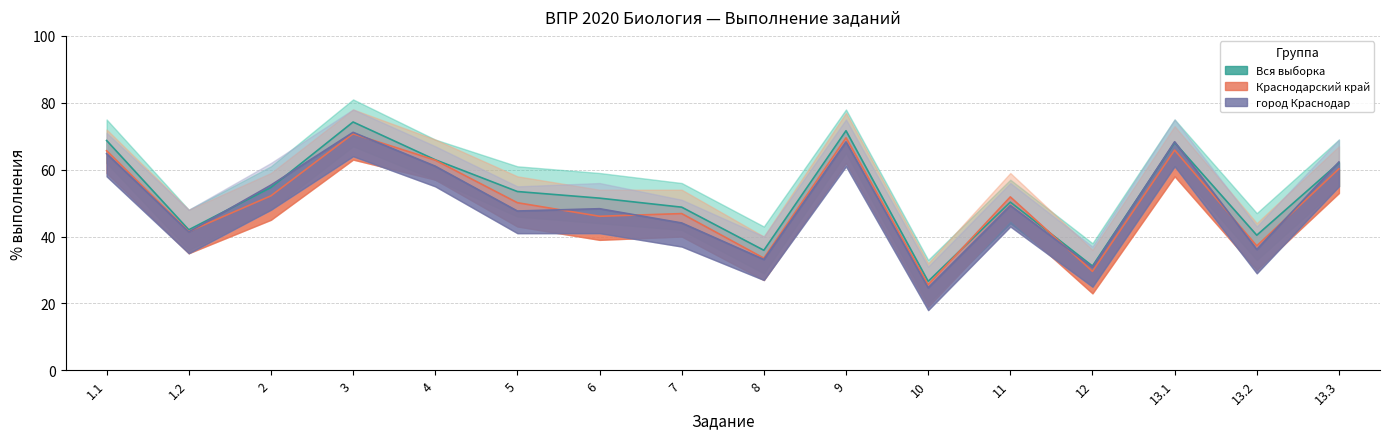

Rank the series by their maximum value, from highest to lowest.

Вся выборка, город Краснодар, Краснодарский край